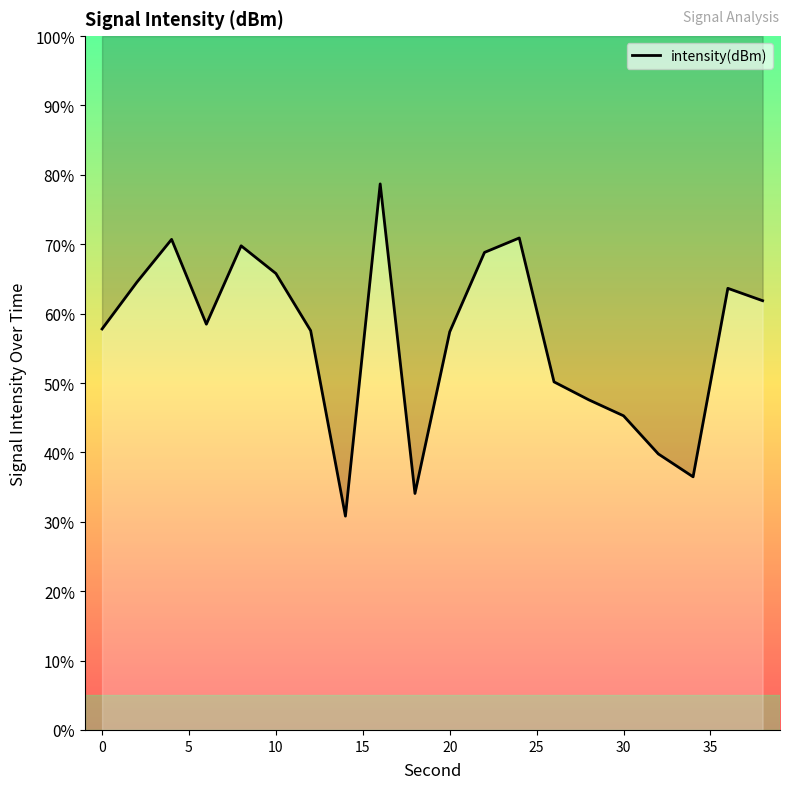

Reading left to right, transcribe all the data shown in this chart.

-122.7	-120.6	-118.8	-122.5	-119.1	-120.3	-122.7	-130.8	-116.4	-129.8	-122.8	-119.4	-118.7	-125.0	-125.7	-126.4	-128.1	-129.1	-120.9	-121.4